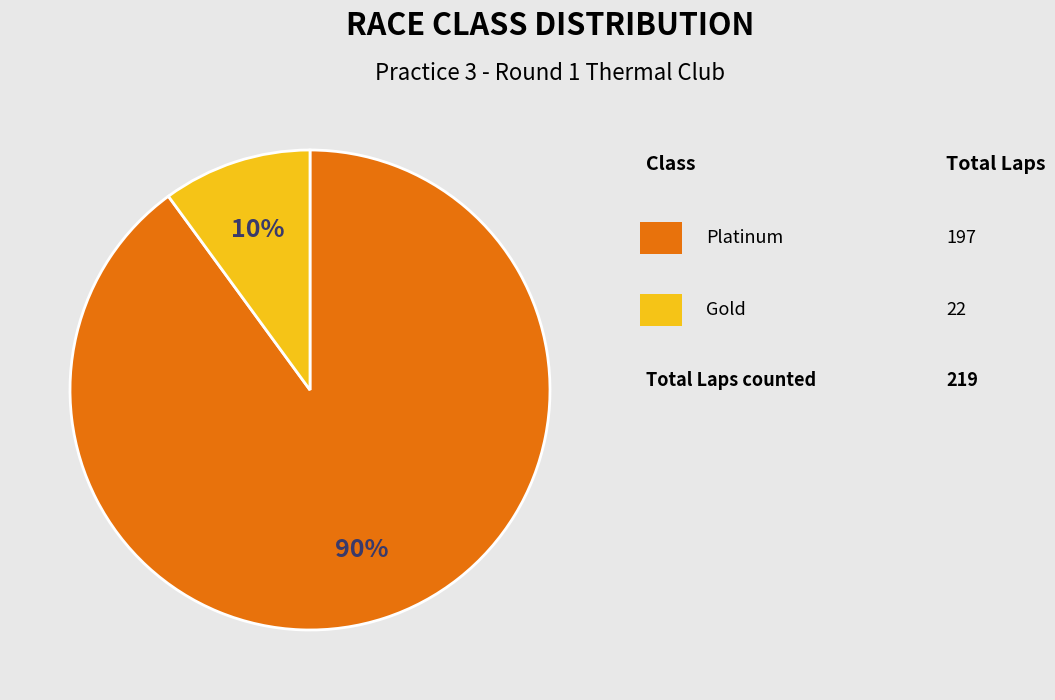

Is there a majority slice in this chart?

Yes